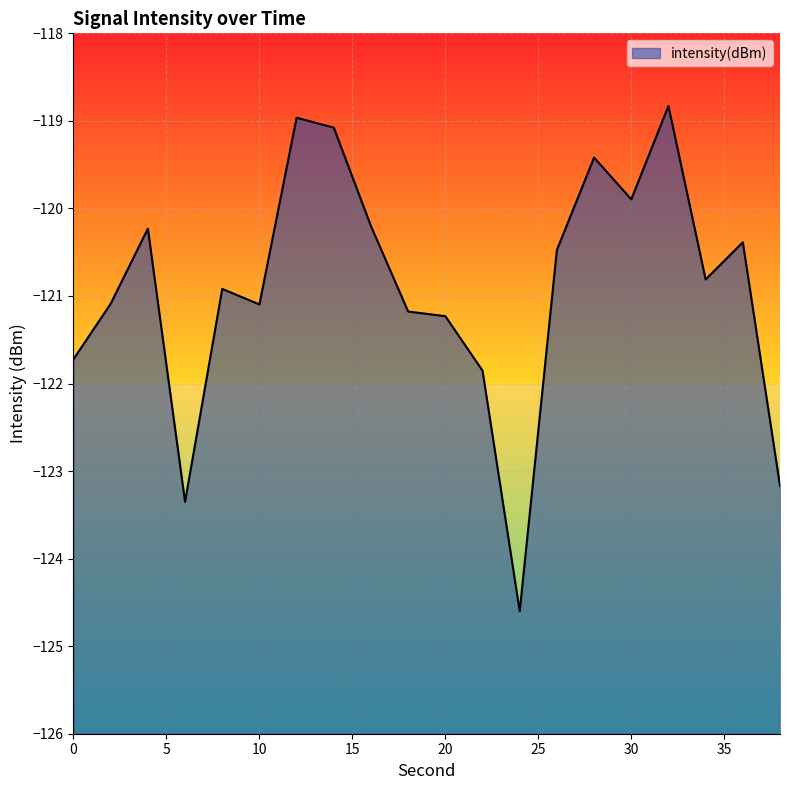

How many points are higher than both their immediate neighbors (excluding endpoints)?

6